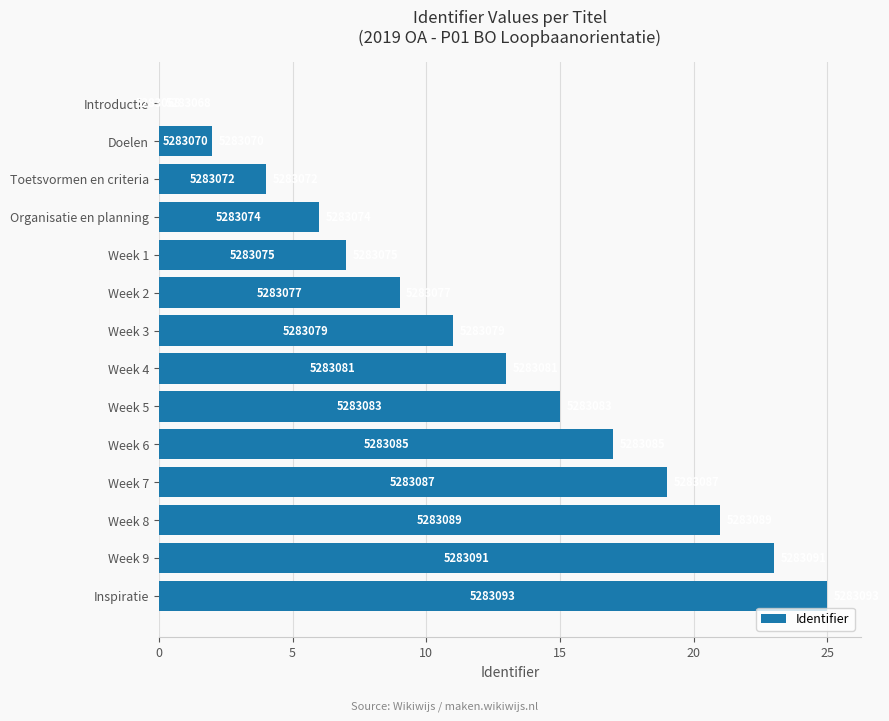

Are the bars horizontal?

Yes